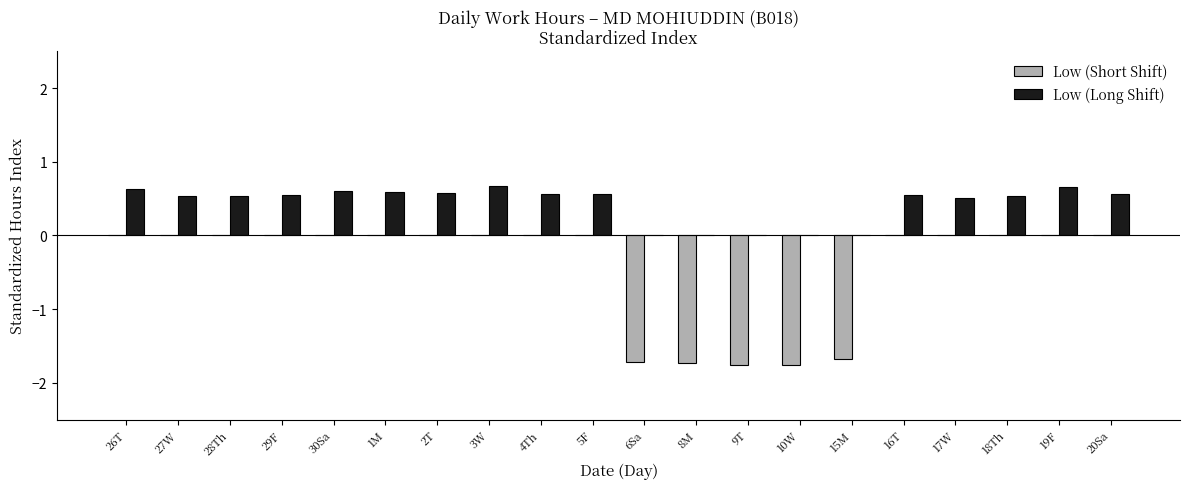

What is the average value of the Low (Long Shift) series?

0.4